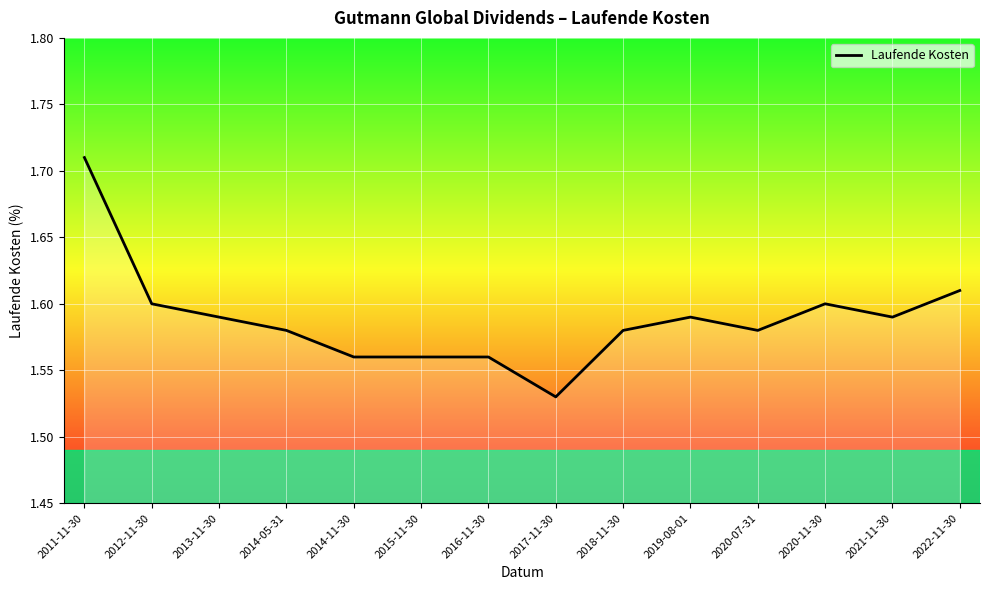

At which label is the value closest to 1?

2017-11-30